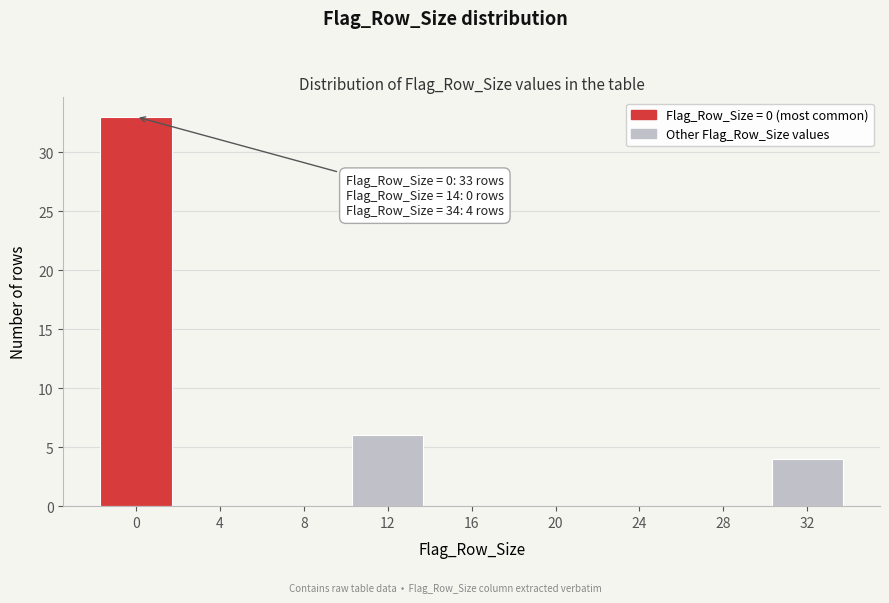

Reading left to right, transcribe all the data shown in this chart.

0=33	4=0	8=0	12=6	16=0	20=0	24=0	28=0	32=4